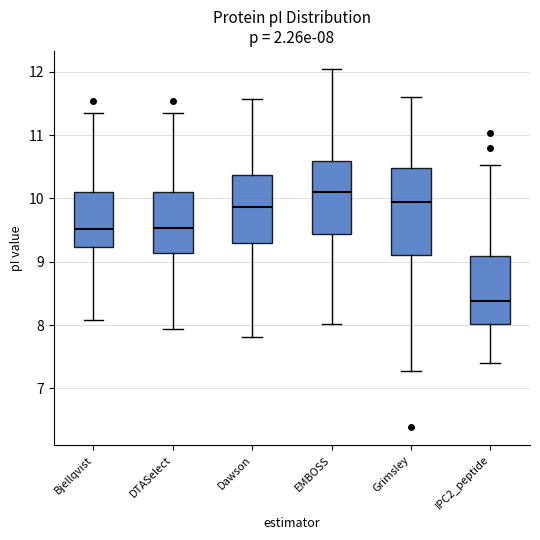

Which box has the highest median line?

EMBOSS